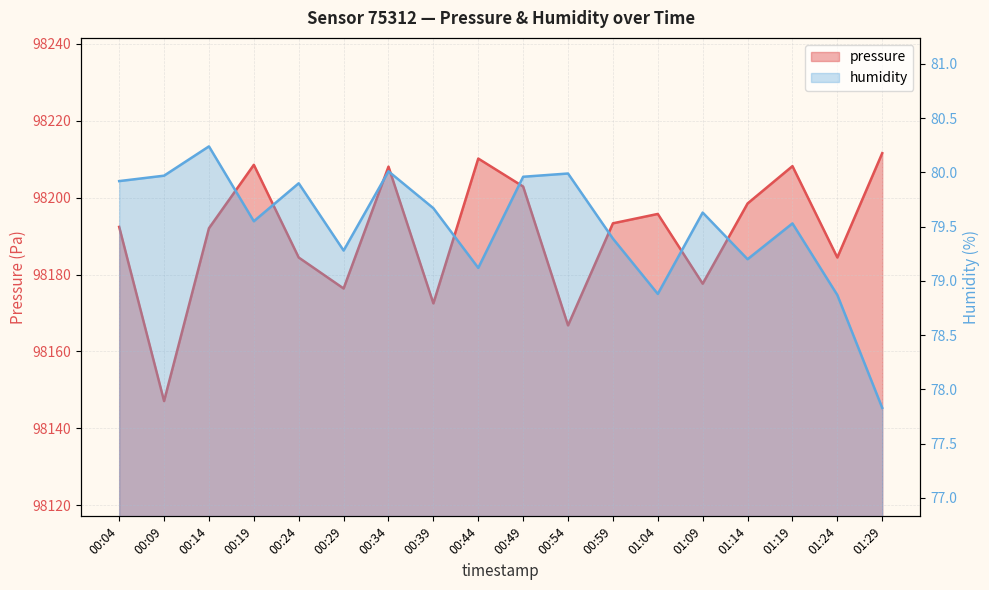

What are all the series names shown in the legend?

pressure, humidity